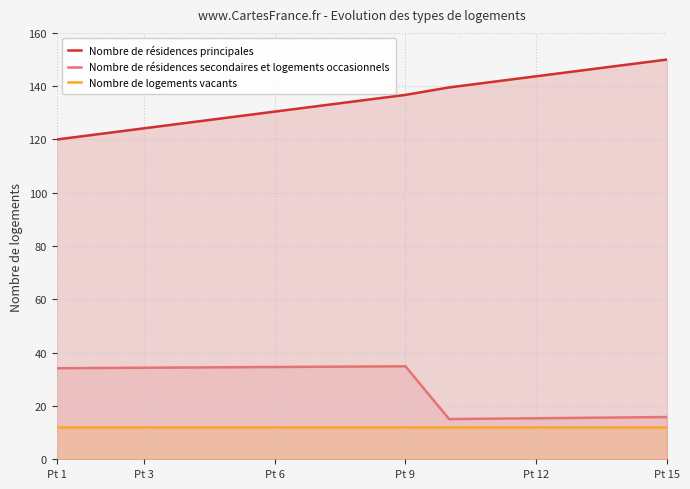

At Pt 1, list the series in order from smallest to largest.

Nombre de logements vacants, Nombre de résidences secondaires et logements occasionnels, Nombre de résidences principales